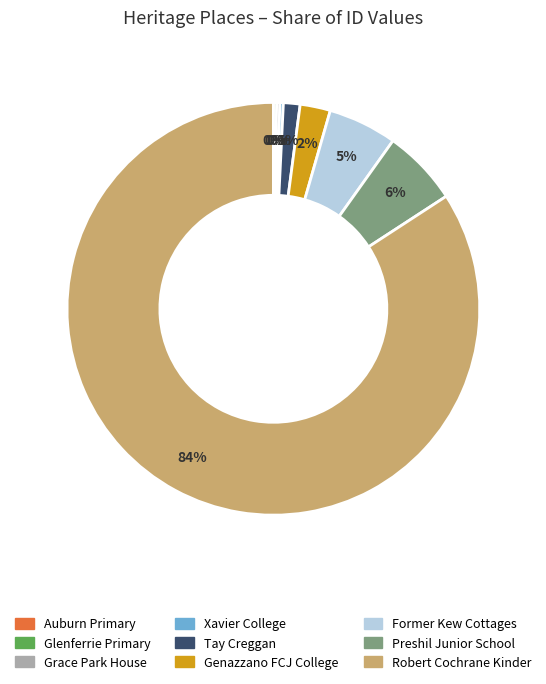

Is it true that Tay Creggan is 1% of the pie?

True